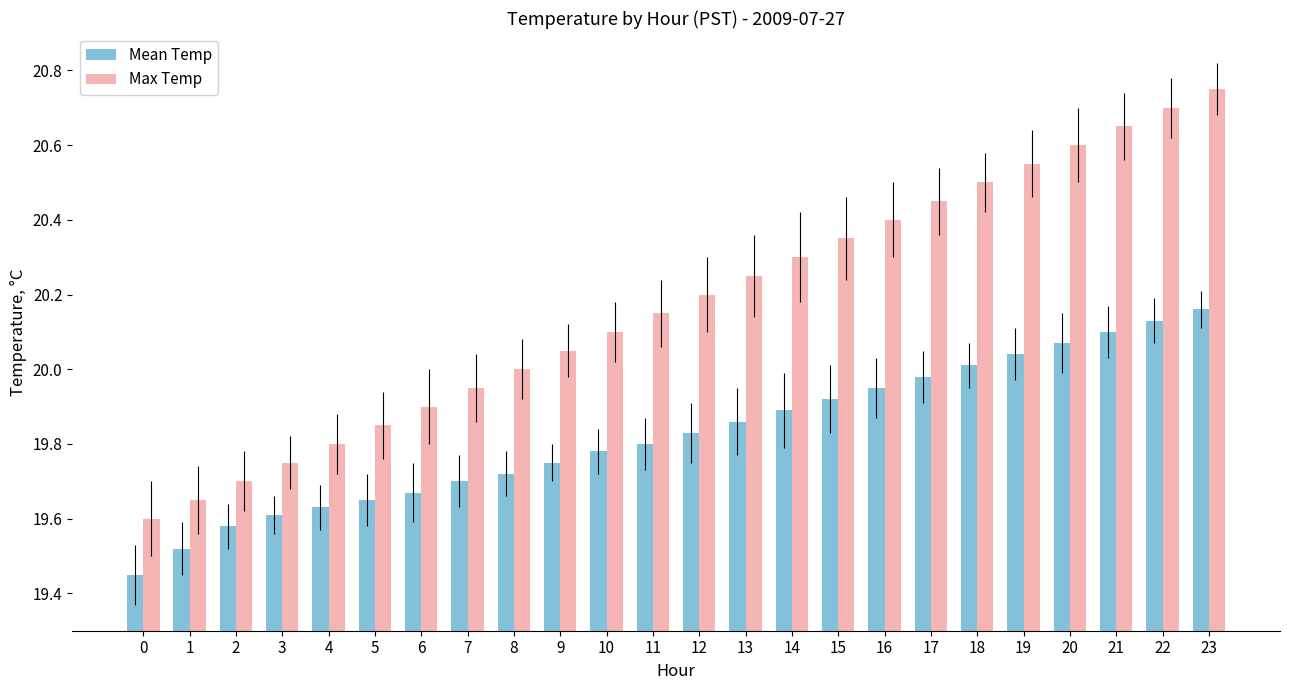

Which category has the highest value across all series?

23